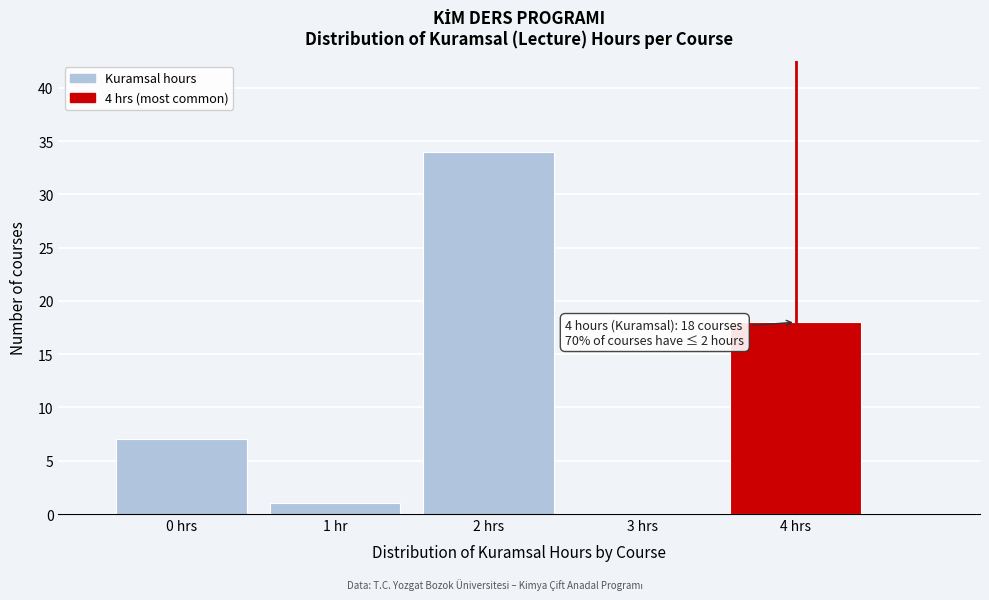

Reading right to left, what are all the values shown in this chart?

4 hrs=18	3 hrs=0	2 hrs=34	1 hr=1	0 hrs=7